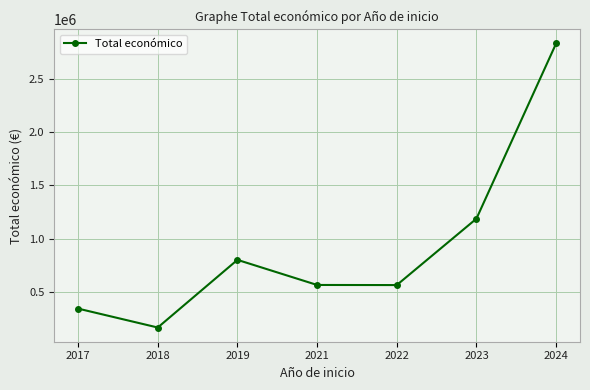

What is the value of the 4th point from the left?

564758